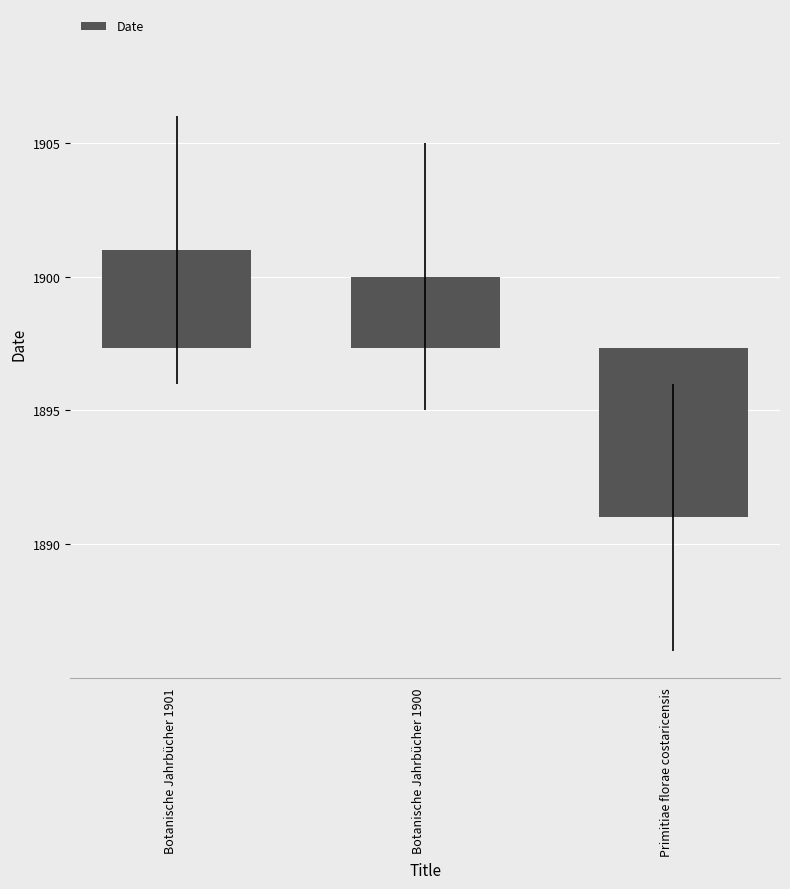

Count the number of categories in the chart.

3